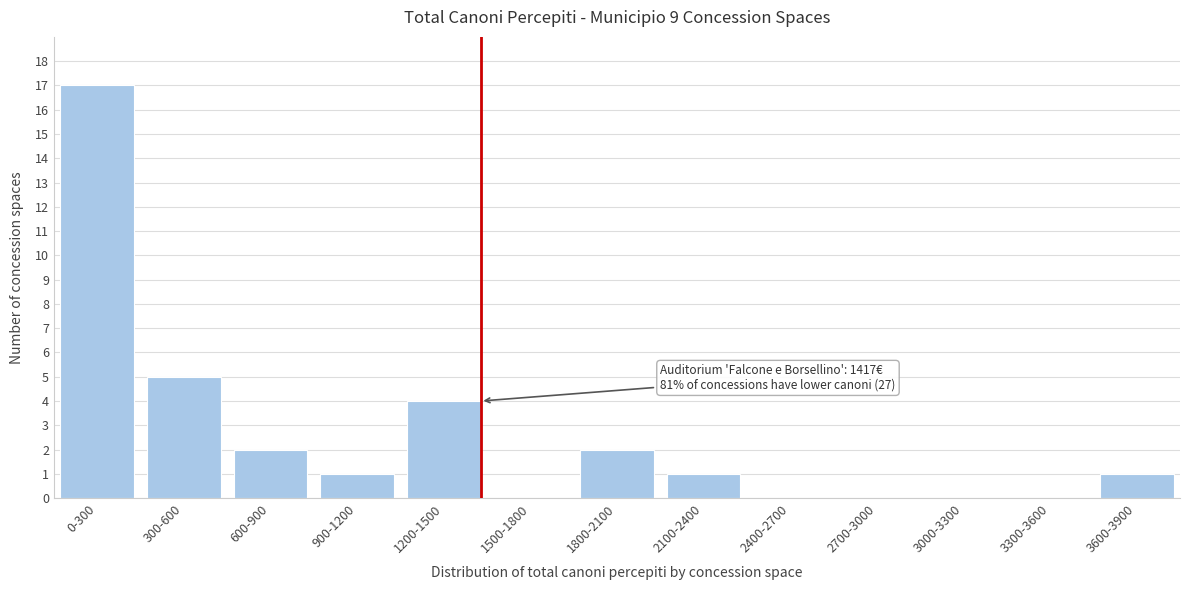

Reading left to right, what are all the values shown in this chart?

0-300=17	300-600=5	600-900=2	900-1200=1	1200-1500=4	1500-1800=0	1800-2100=2	2100-2400=1	2400-2700=0	2700-3000=0	3000-3300=0	3300-3600=0	3600-3900=1